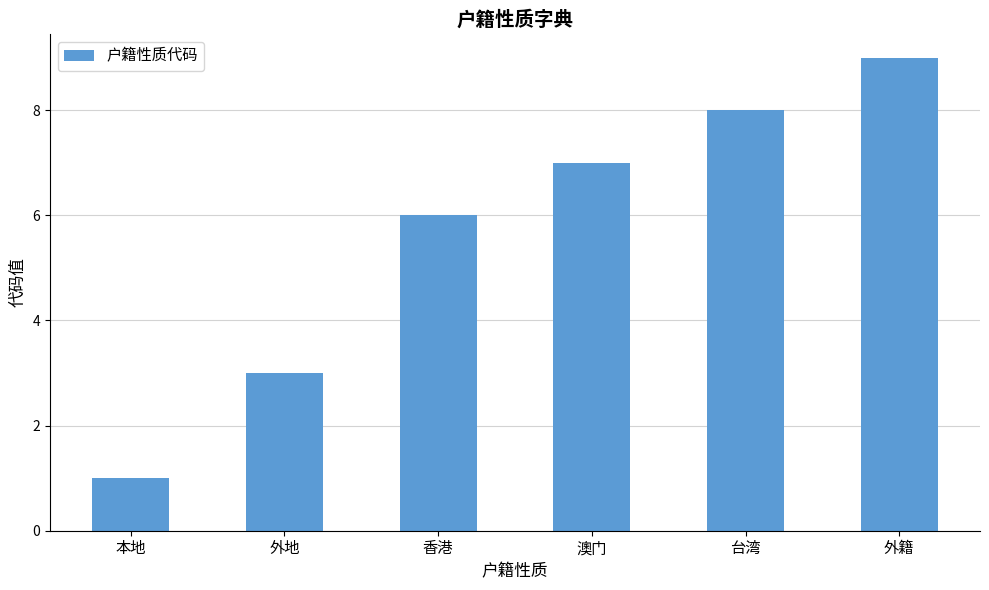

Reading left to right, extract all data points from this chart.

本地=1	外地=3	香港=6	澳门=7	台湾=8	外籍=9